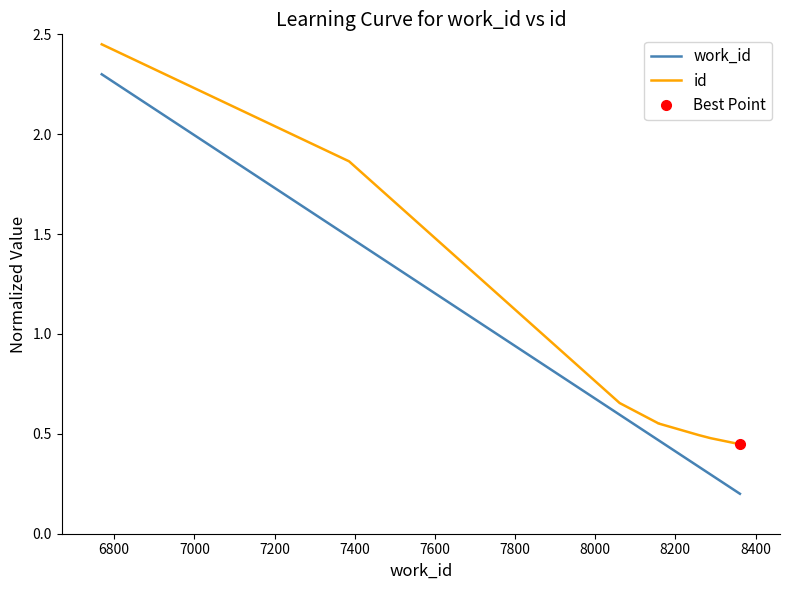

What is the maximum value for work_id?

2.3